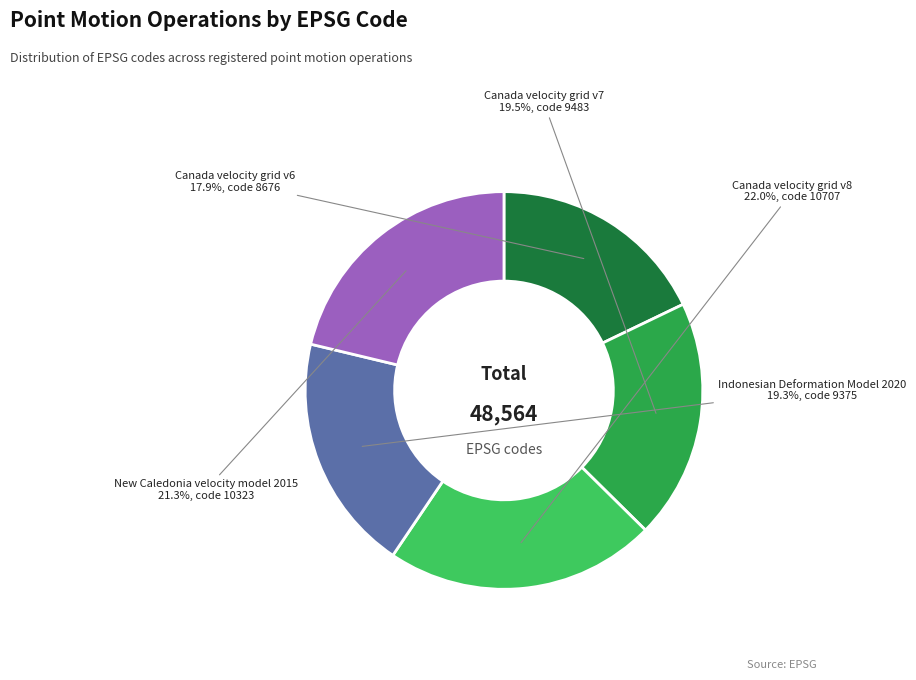

What percentage is the Canada velocity grid v8 slice, to the nearest percent?

22%